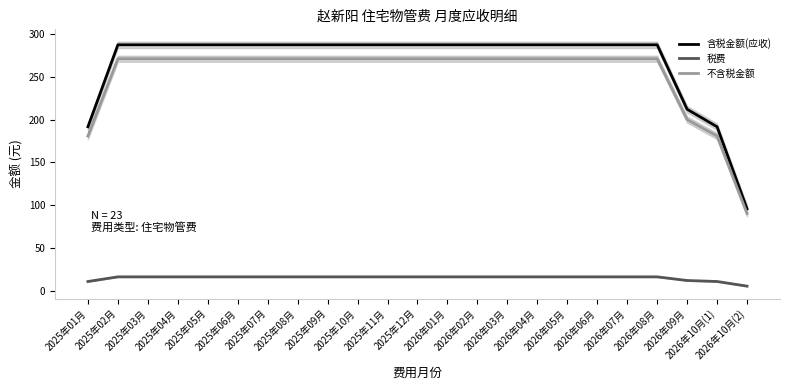

True or false: 含税金额(应收) and 税费 cross at least once.

False